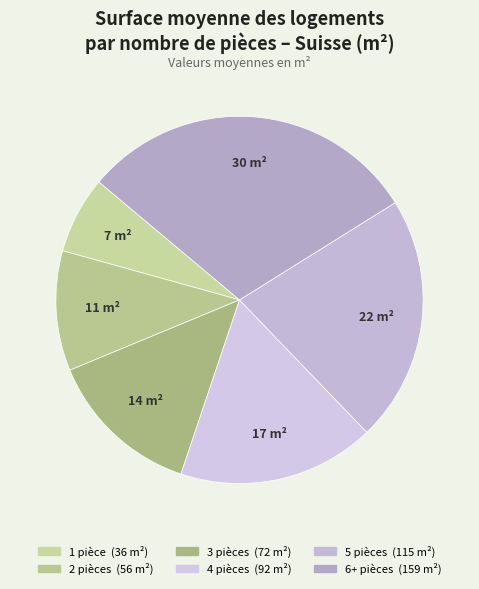

What is the change in value from 1 pièce to 6+ pièces?

+123